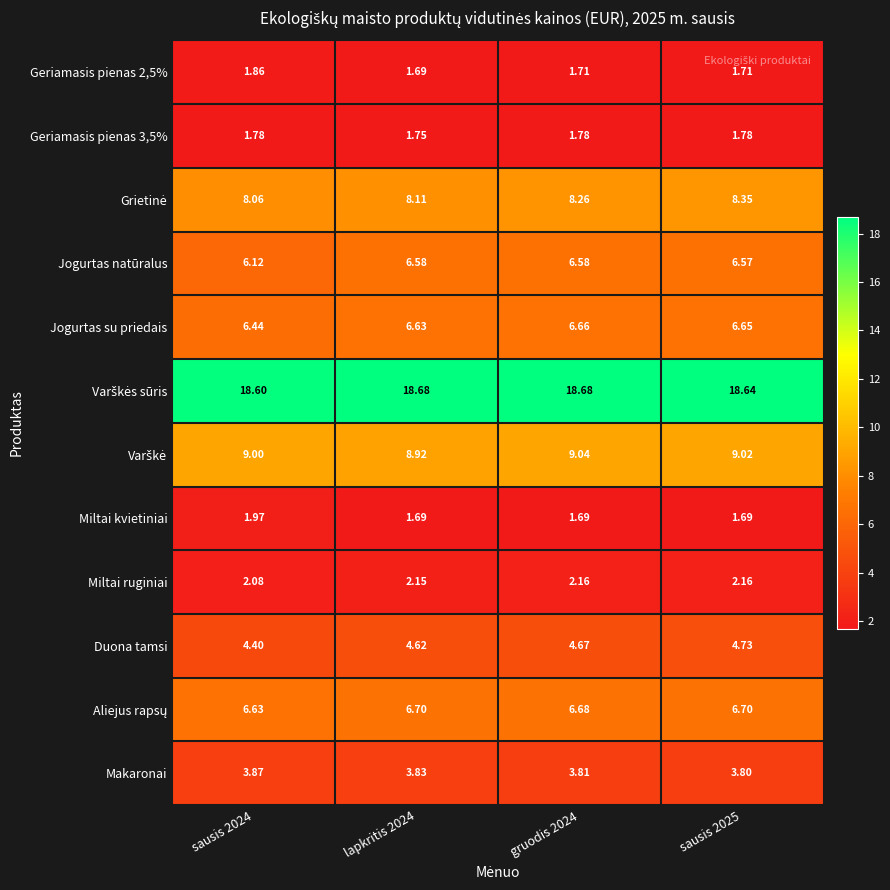

Which series has the widest spread of values?

Jogurtas natūralus